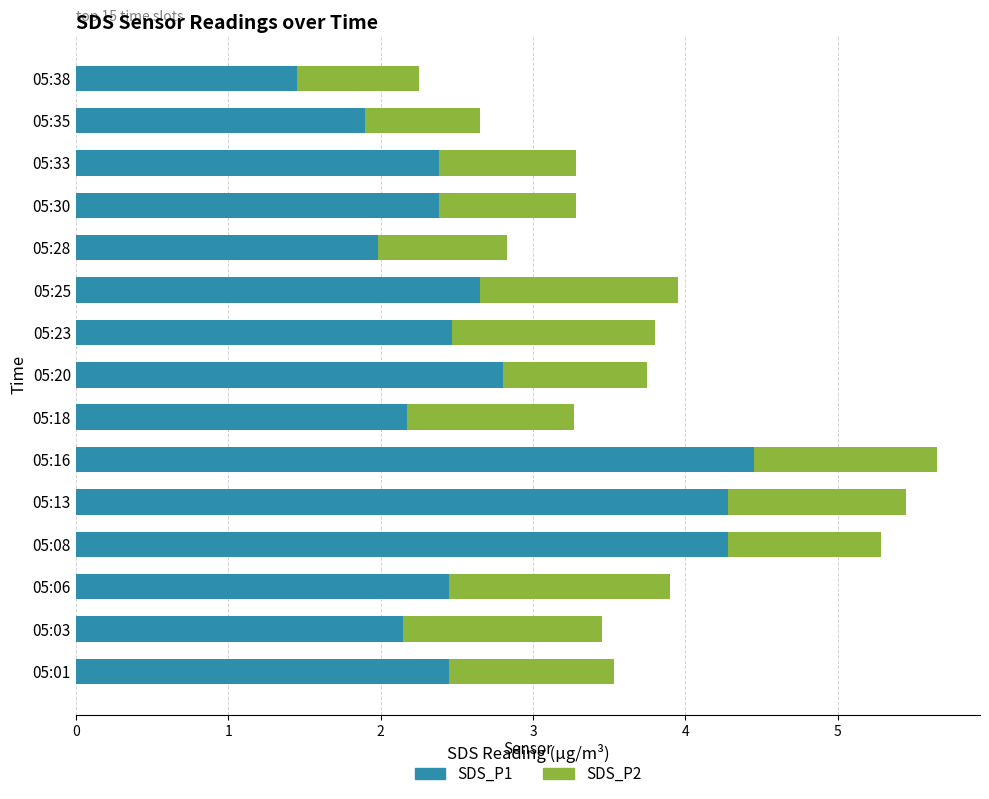

What is the difference between the maximum and minimum values in the SDS_P1 series?

3.0